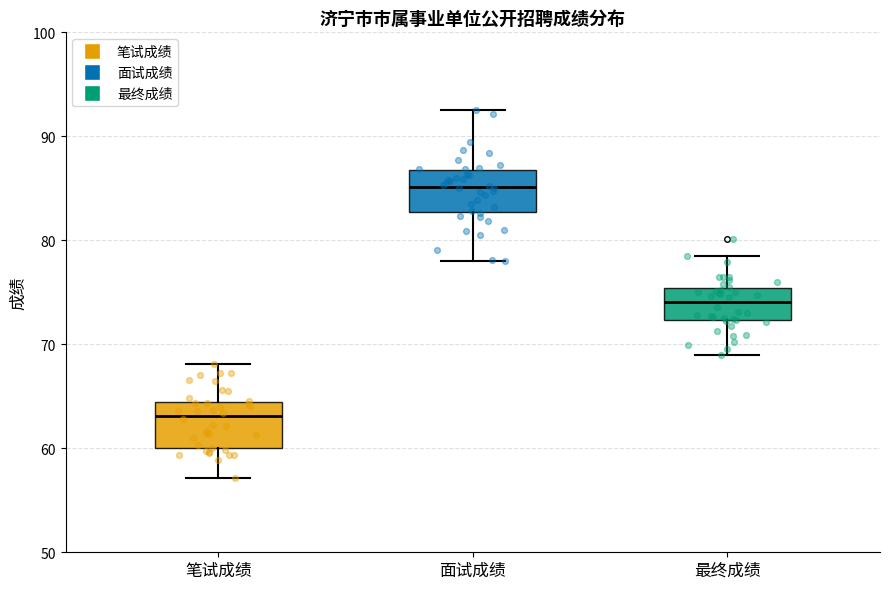

Reading left to right, transcribe this box plot: for each box, give where its median line is, the range the box spans, and where its two whiskers end, as read against the y-axis. The values are not printed on the chart, so give them approximately, as read against the axis.

笔试成绩: median 63, box 60 to 64, whiskers 57 to 68
面试成绩: median 85, box 83 to 87, whiskers 78 to 93
最终成绩: median 74, box 72 to 75, whiskers 69 to 79